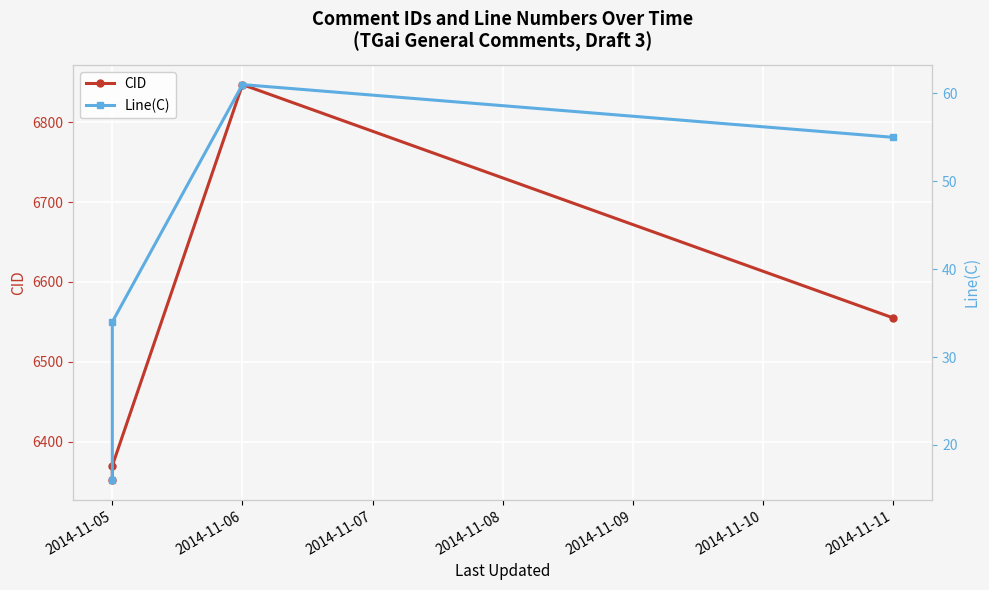

At which label is Line(C) closest to 38?

2014-11-06